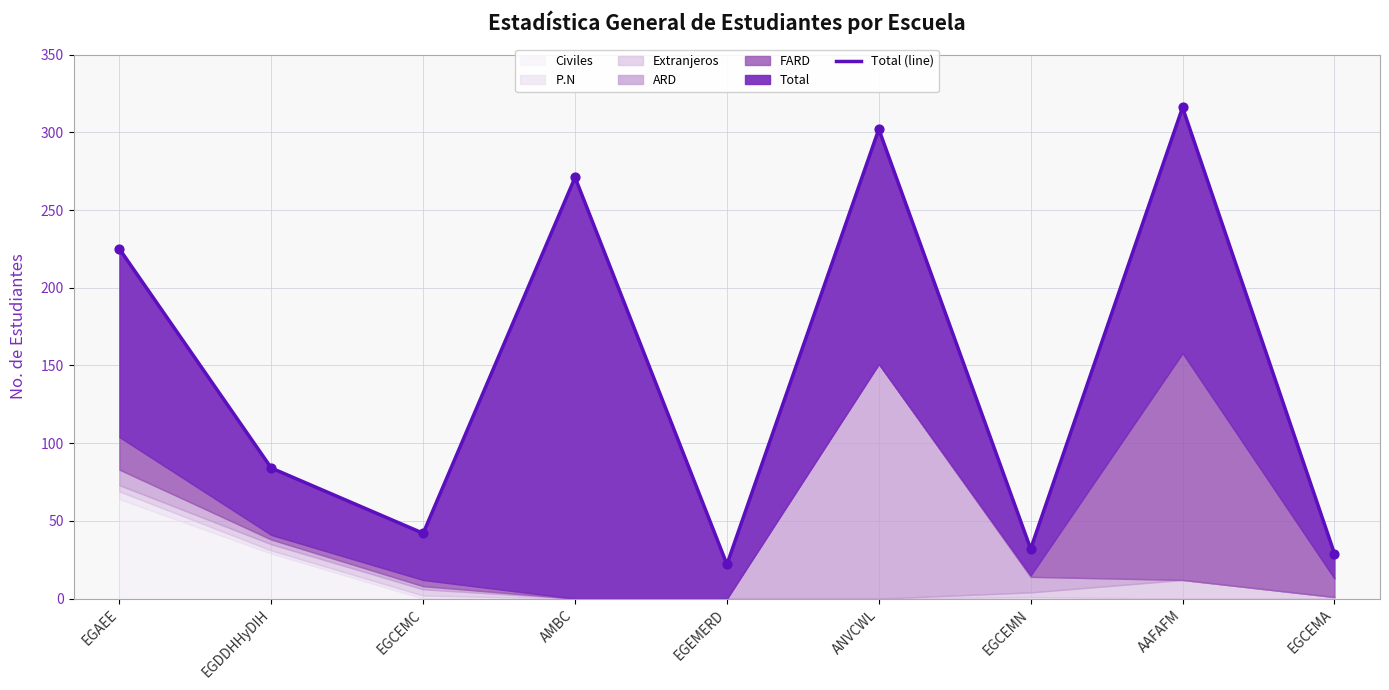

What is the change in value from AMBC to EGEMERD?

-249